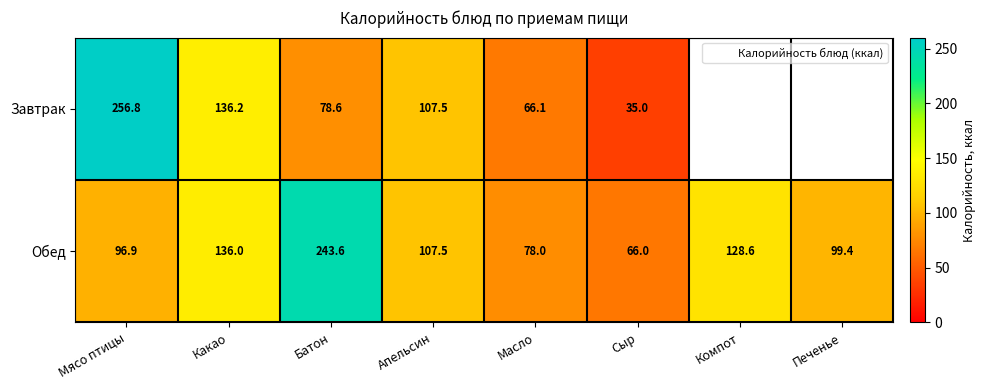

Which category has the highest value in the Завтрак series?

Мясо птицы